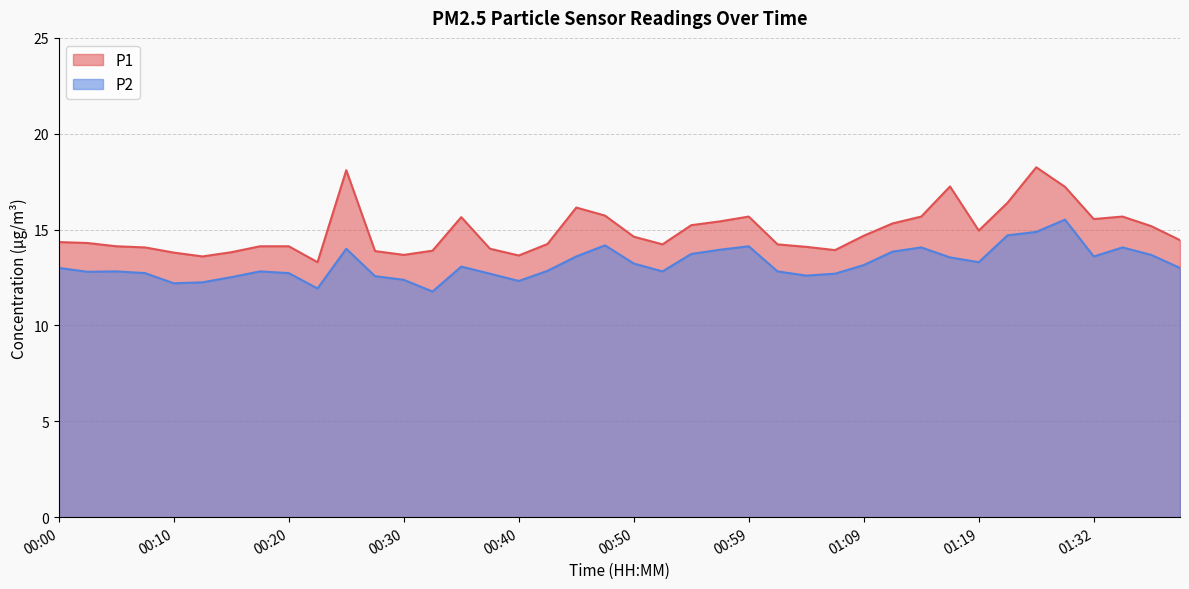

What is the average value of the P2 series?

13.2